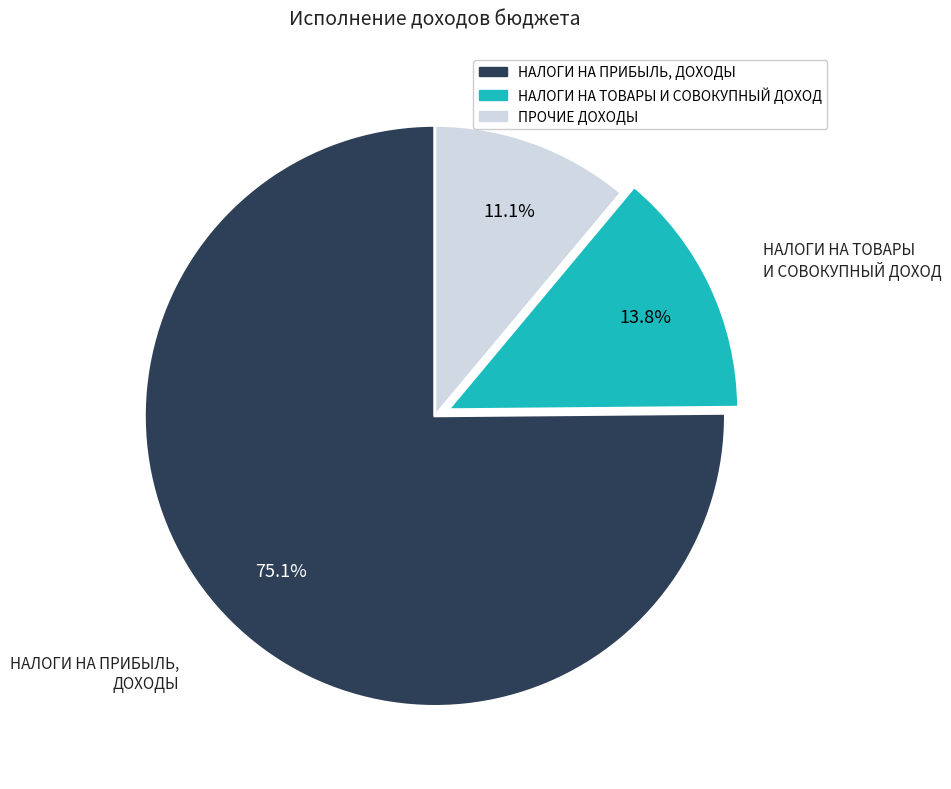

To the nearest percent, what is the difference between the largest and smallest slice percentages?

64%